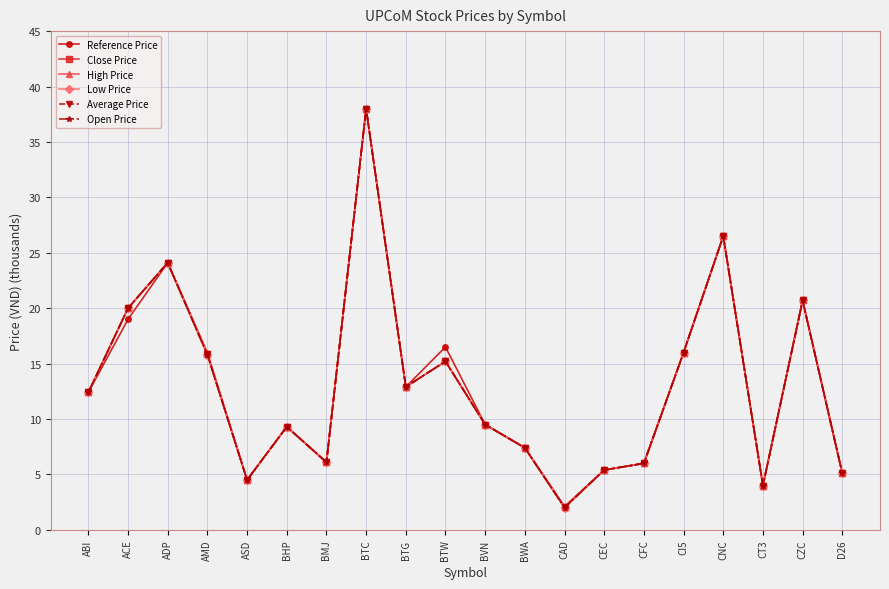

True or false: Open Price and Low Price cross at least once.

False